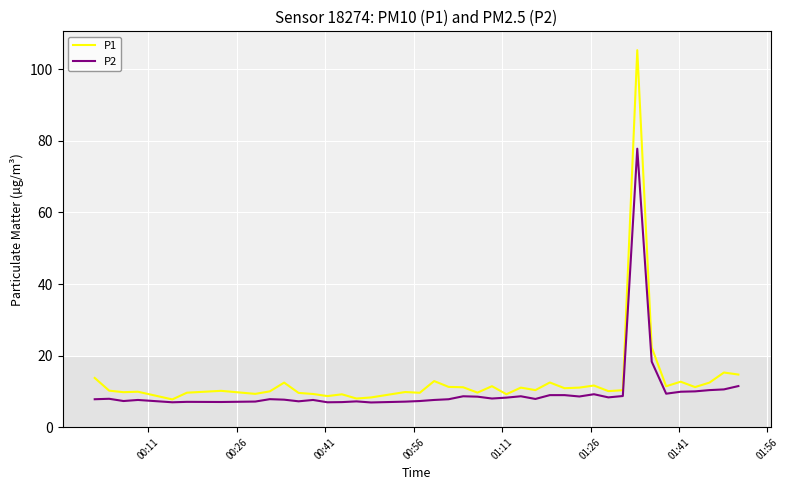

Which series has the widest spread of values?

P1